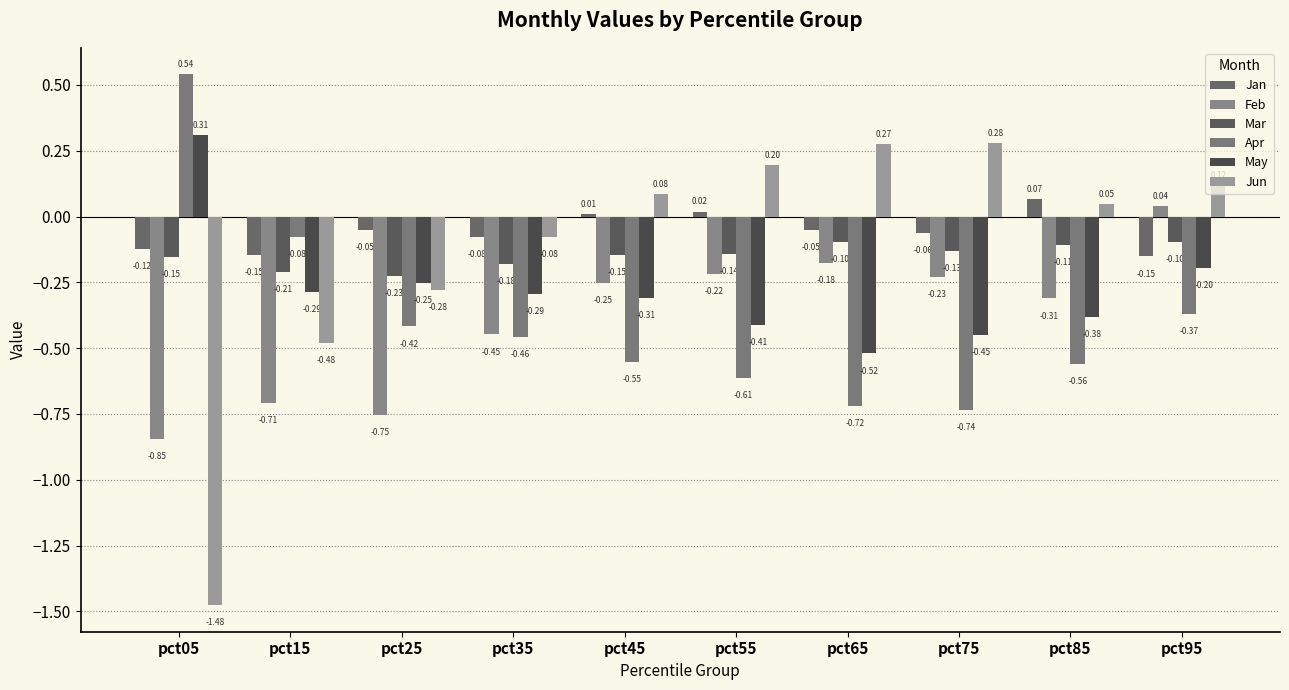

How many bars are there in each group?

6